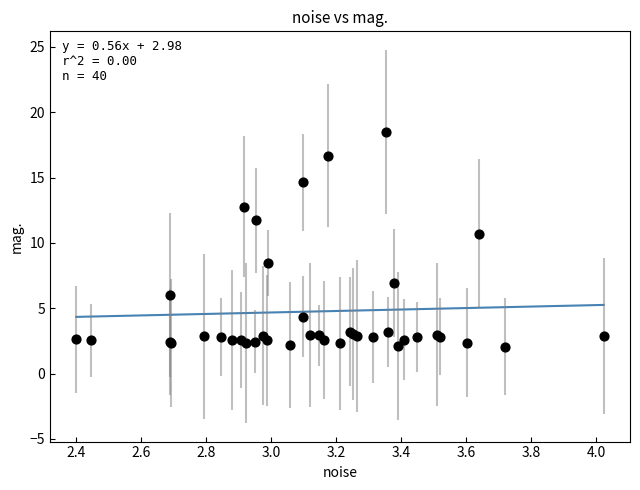

What Y value in the scatter plot is closest to 10?

10.7